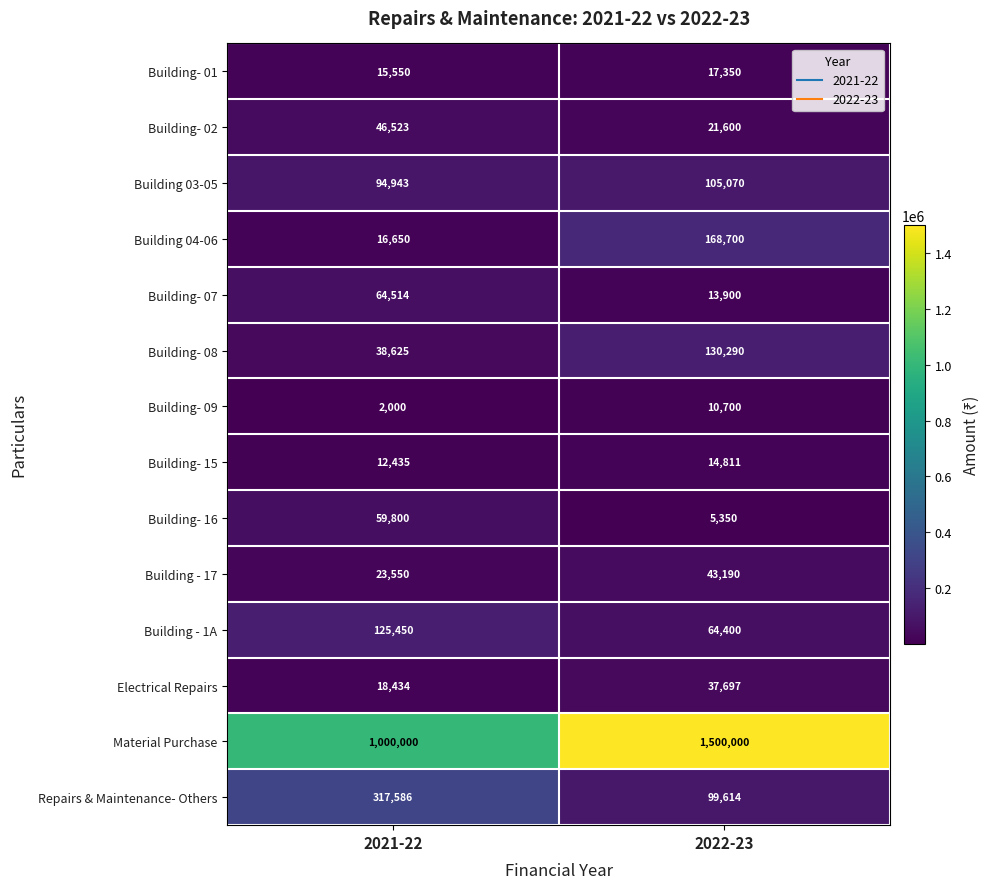

Is it true that Building - 1A equals 64400 at 2022-23?

True